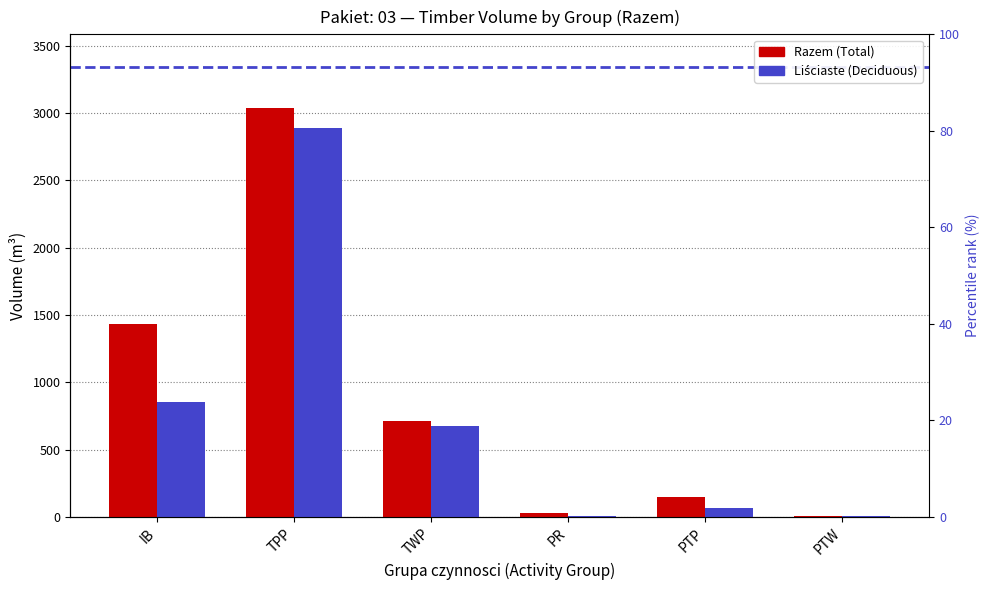

What are all the series names shown in the legend?

Razem (Total), Liściaste (Deciduous)